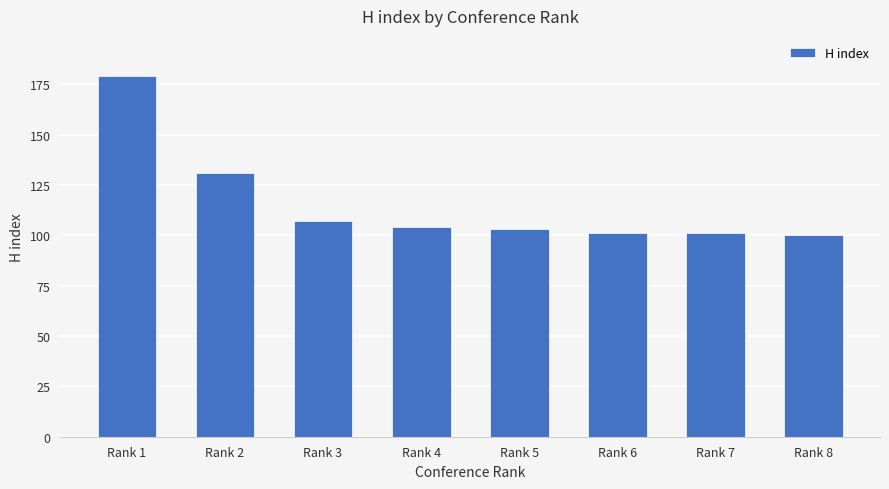

Where does the data first go above 104?

Rank 1